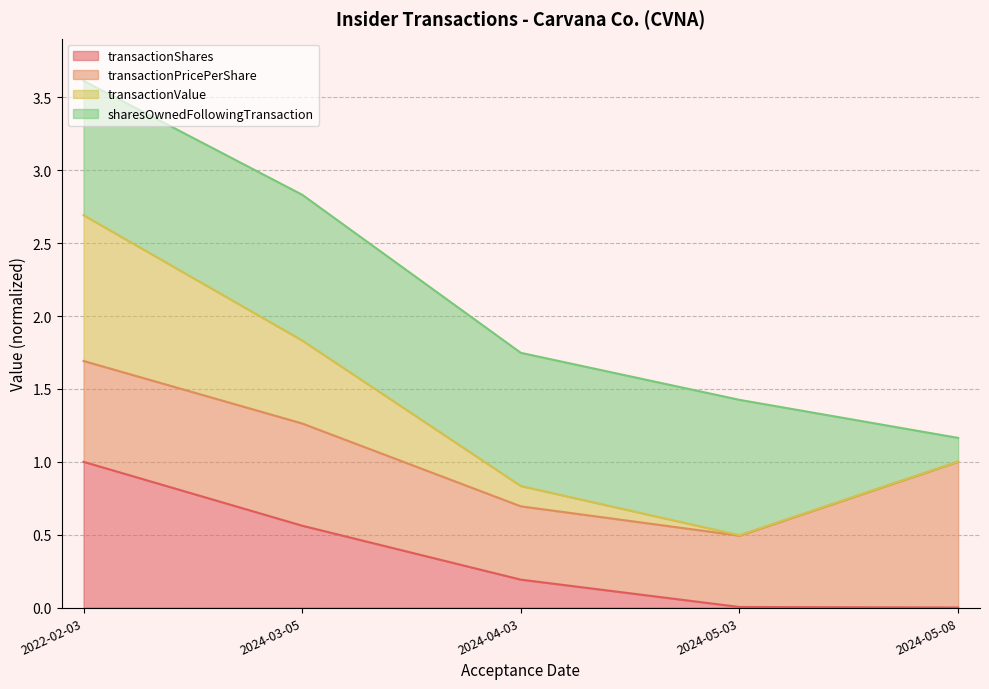

Is it true that transactionShares equals 1.0 at 2022-02-03?

True